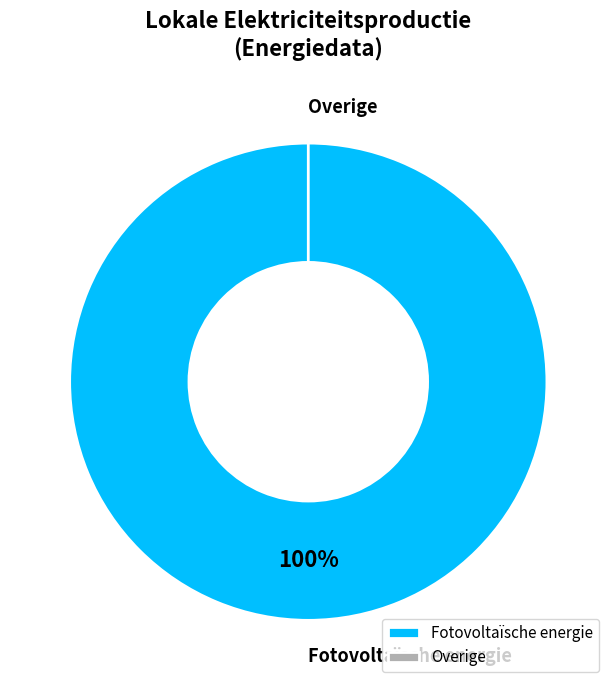

Which category has the biggest portion of the pie?

Fotovoltaïsche energie